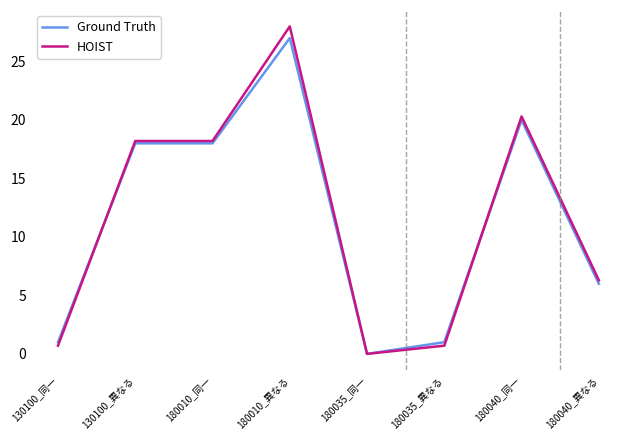

At 180035_同一, list the series in order from largest to smallest.

Ground Truth, HOIST